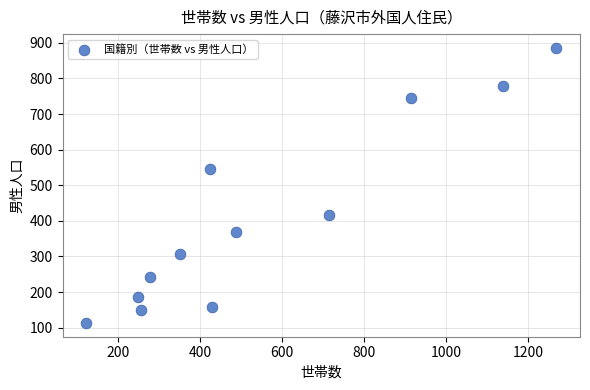

What Y value in the scatter plot is closest to 499?

547